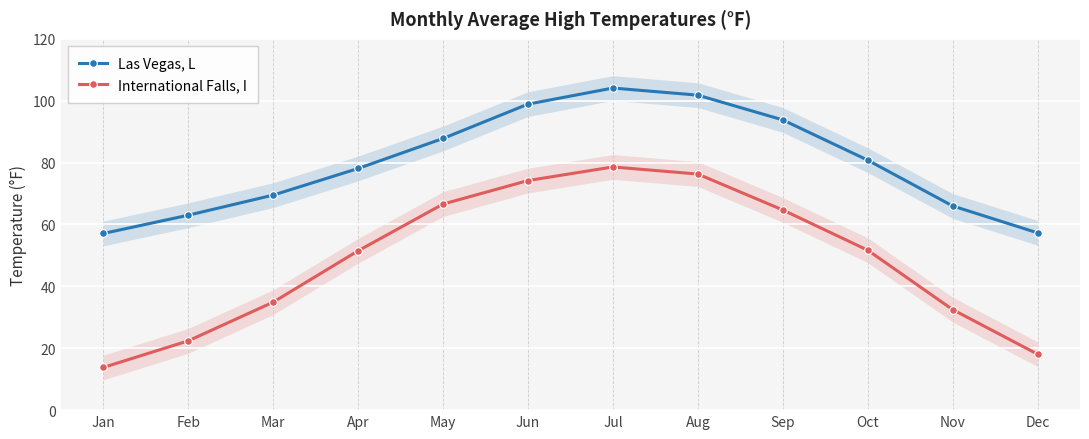

What is the difference between the Las Vegas, L values at Oct and Jun?

18.1